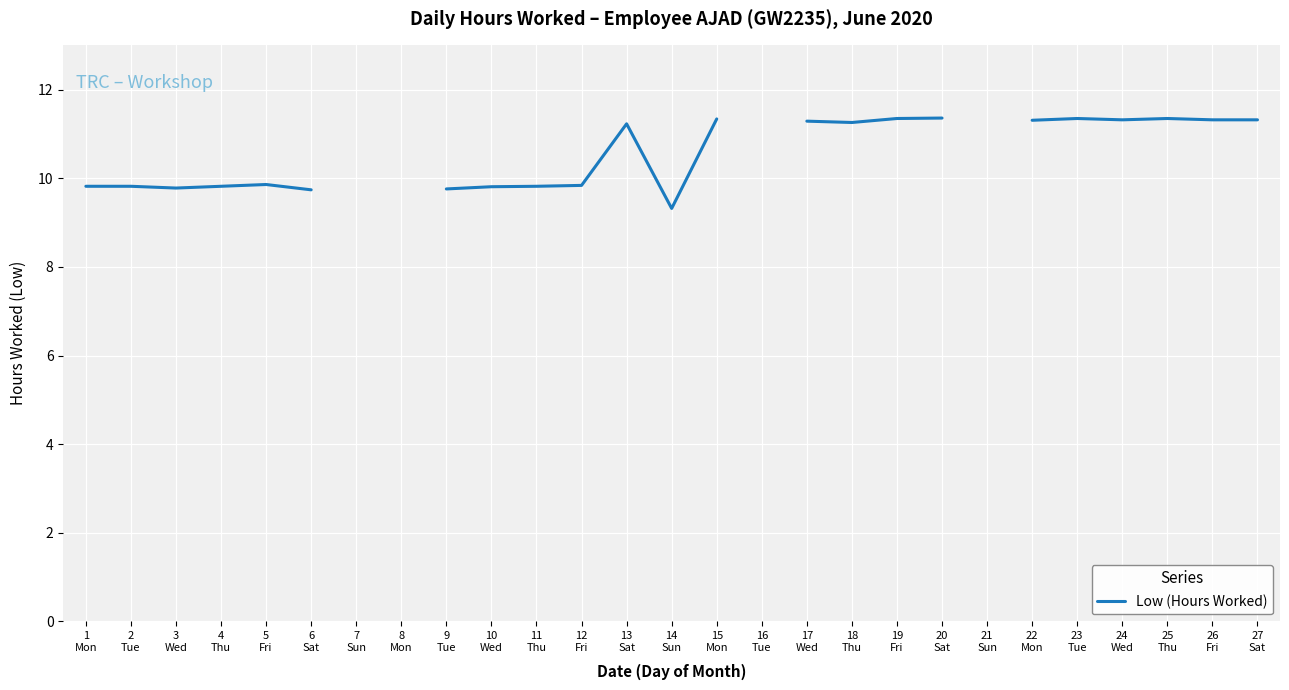

Between 17
Wed and 9
Tue, which is larger?

17
Wed